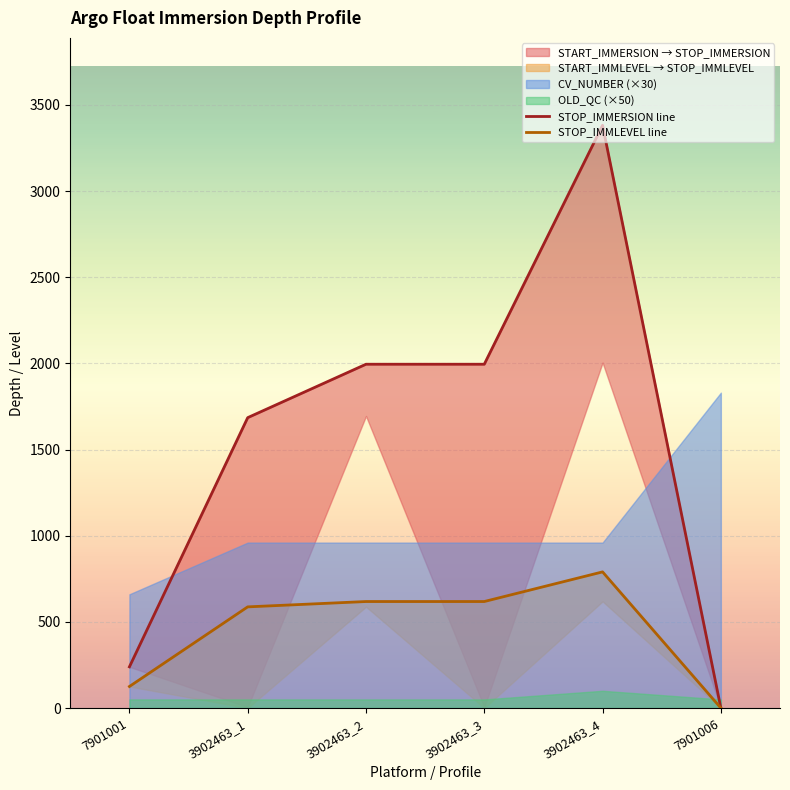

Does the chart display data point markers on the line(s)?

No